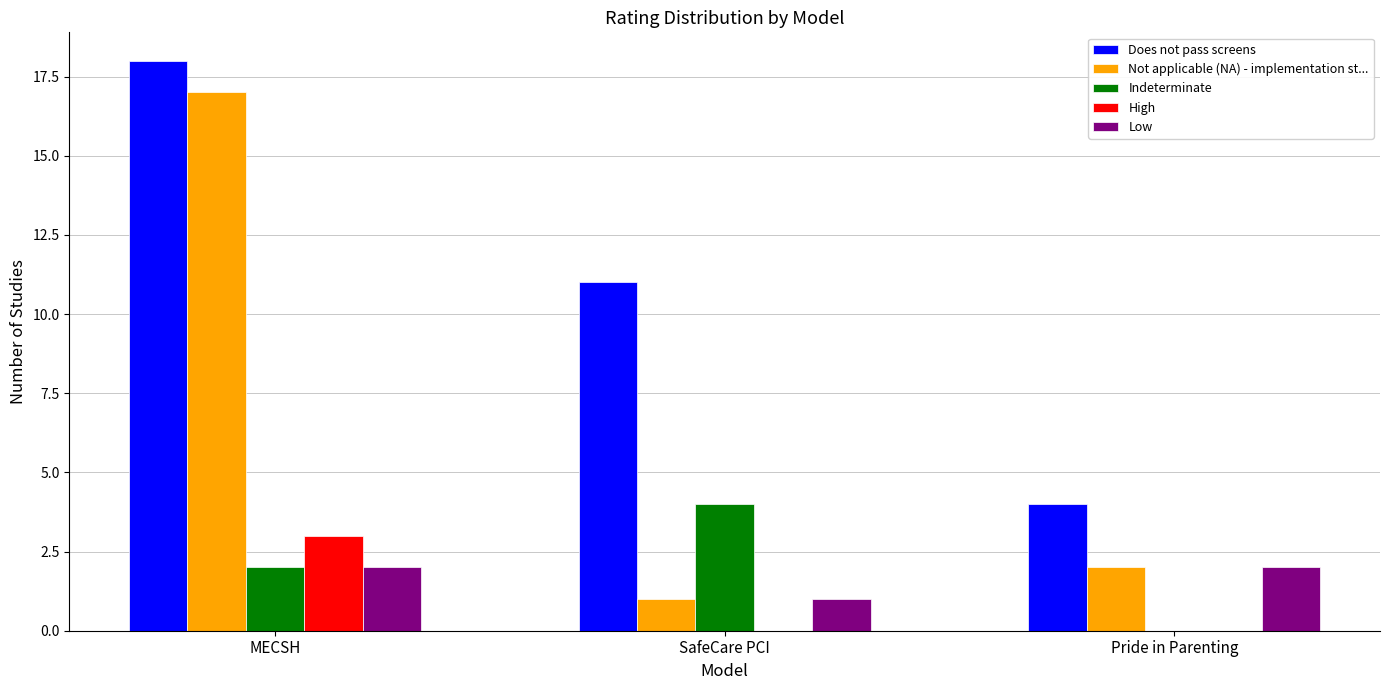

What is the greatest value displayed?

18